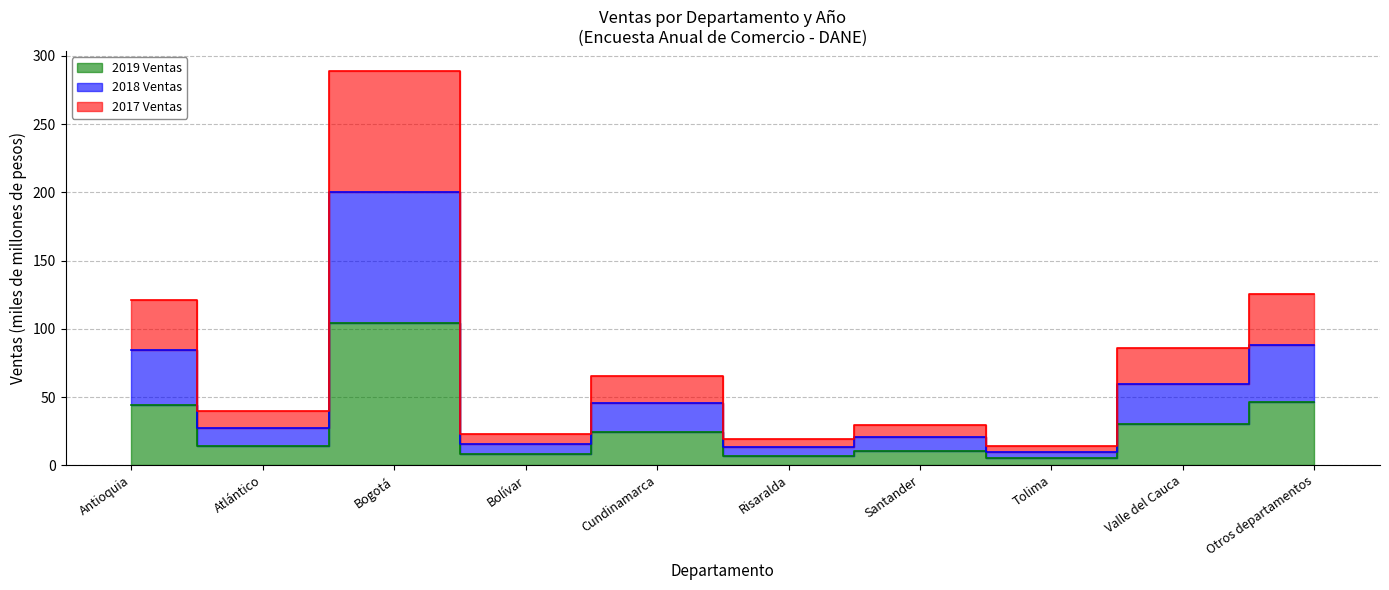

Count the number of categories in the chart.

10